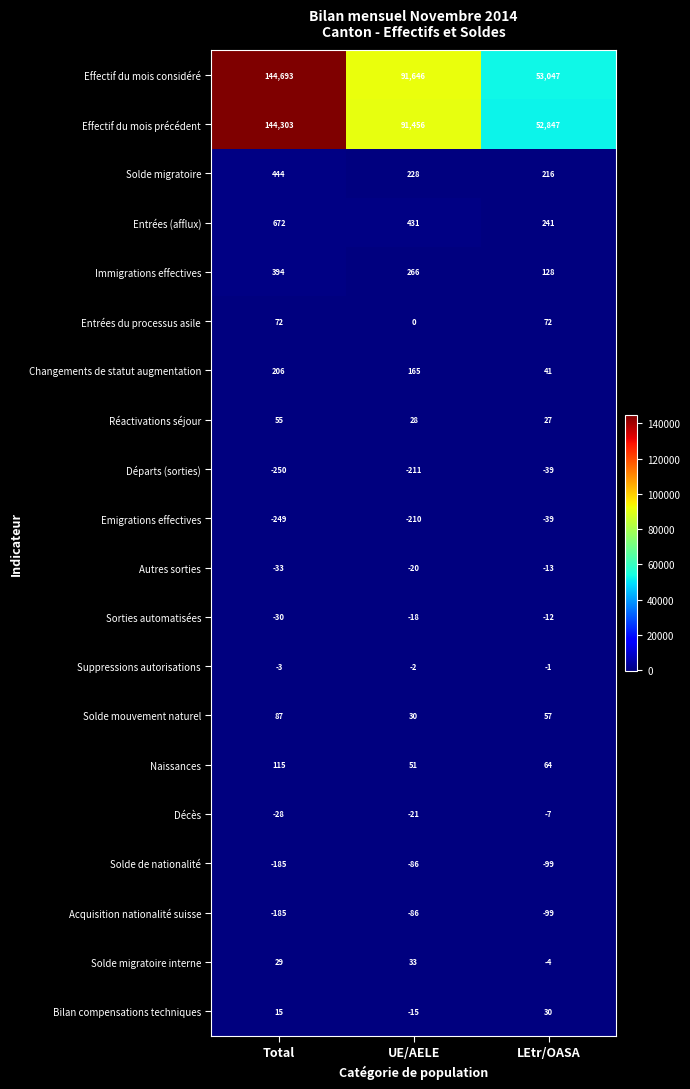

At which category does the chart reach its minimum across all series?

Total